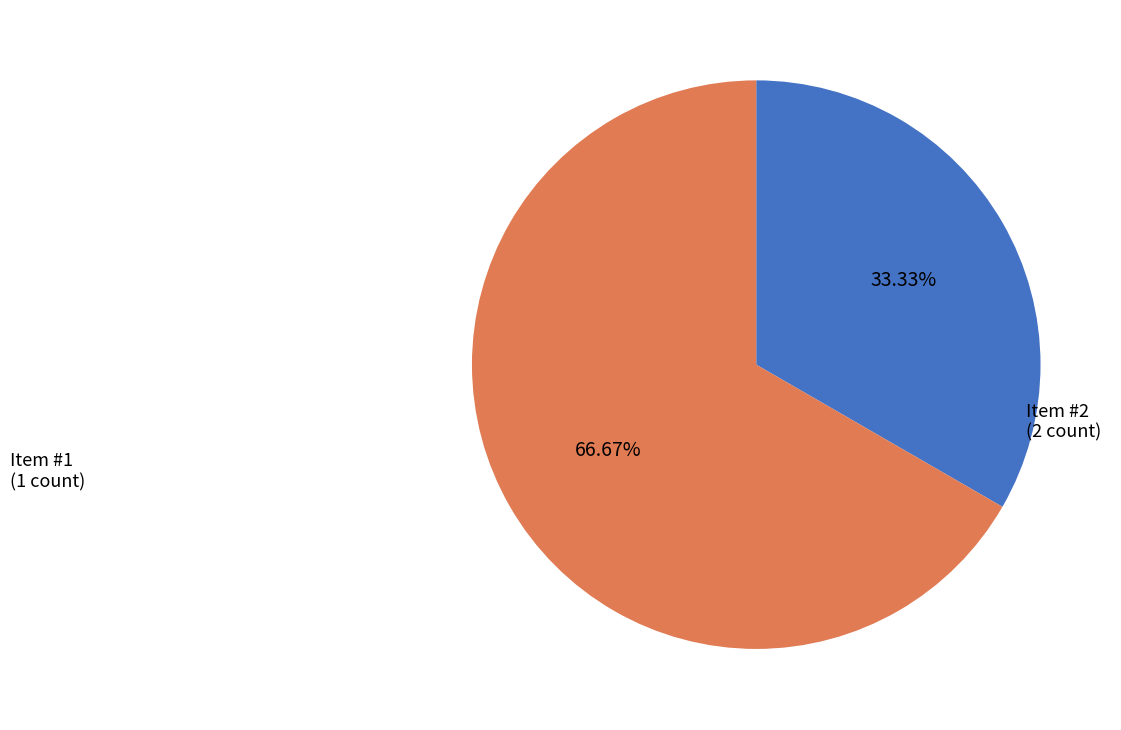

Does any single category account for the majority?

Yes